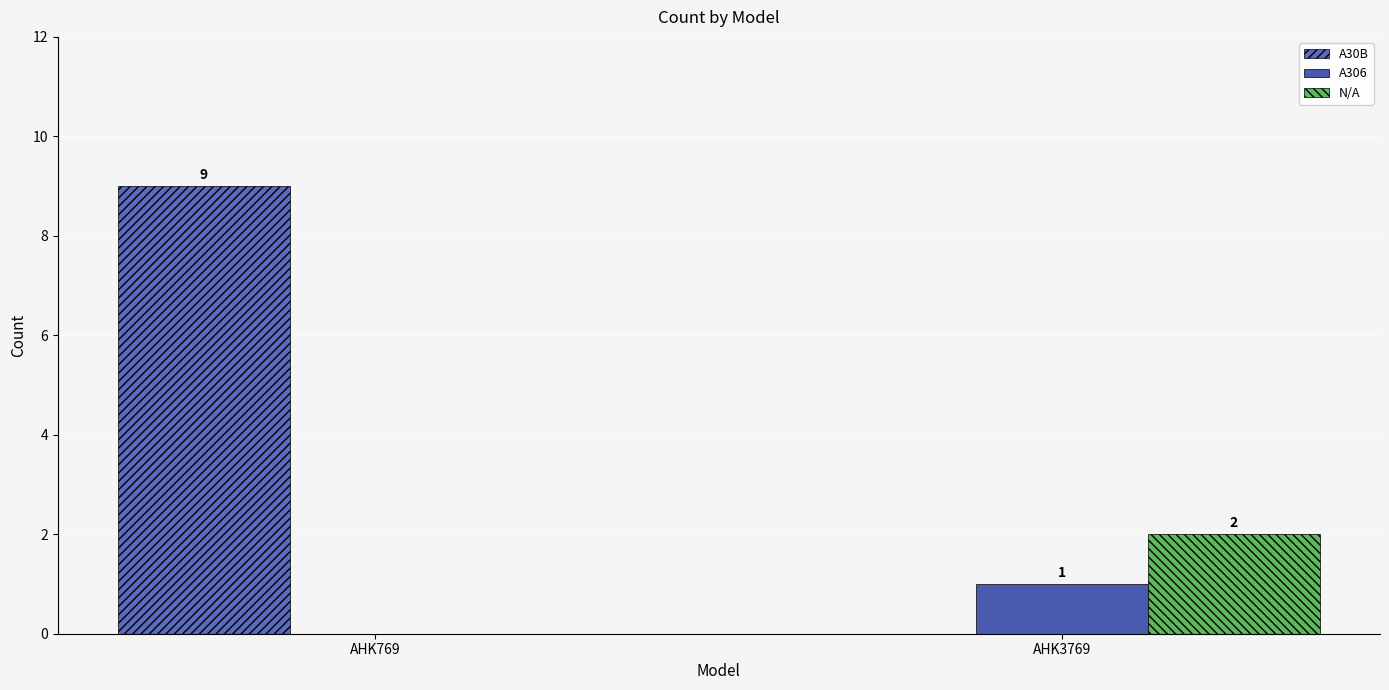

Which series has the largest total across all categories?

A30B